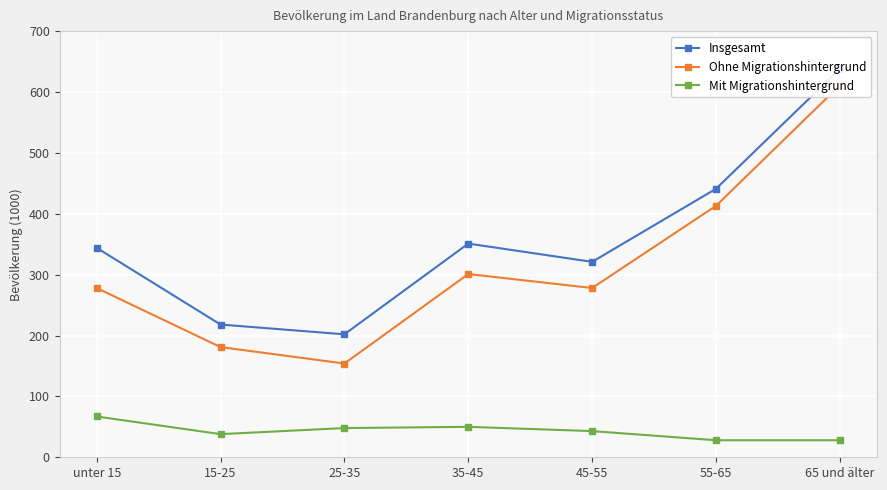

List the series in order of their peak value, highest first.

Insgesamt, Ohne Migrationshintergrund, Mit Migrationshintergrund